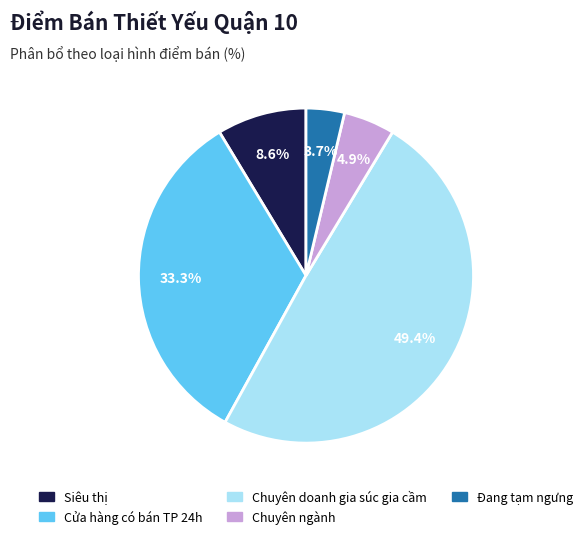

What percentage is the Chuyên doanh gia súc gia cầm slice, to the nearest percent?

49%